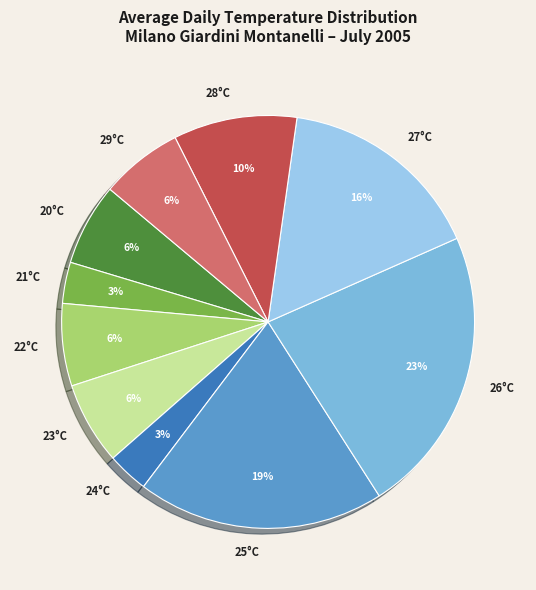

What is the ratio of the value at 29°C to the value at 23°C?

1.0